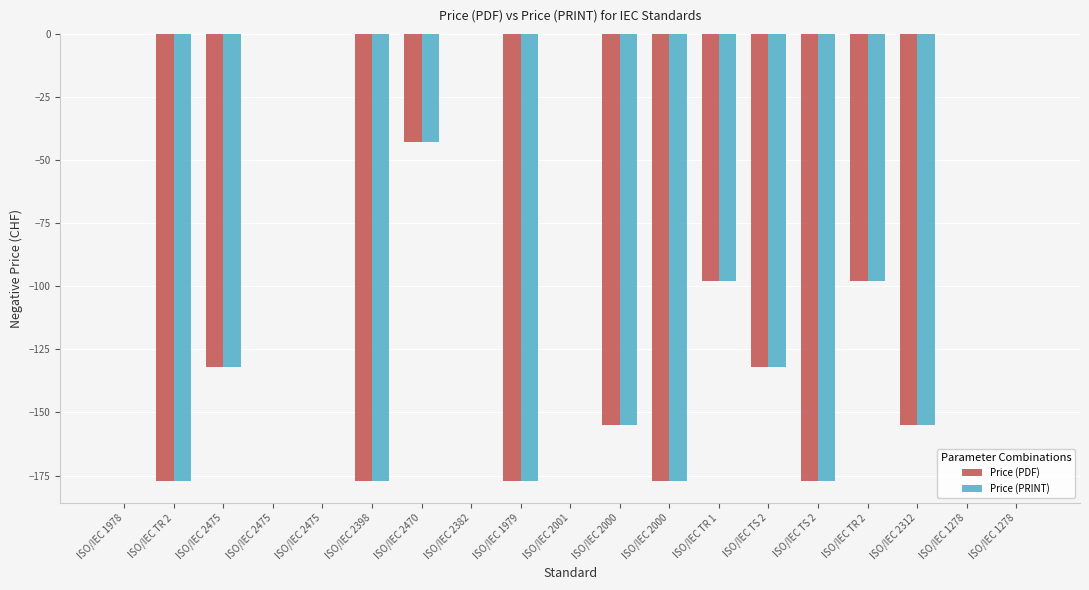

What are all the series names shown in the legend?

Price (PDF), Price (PRINT)